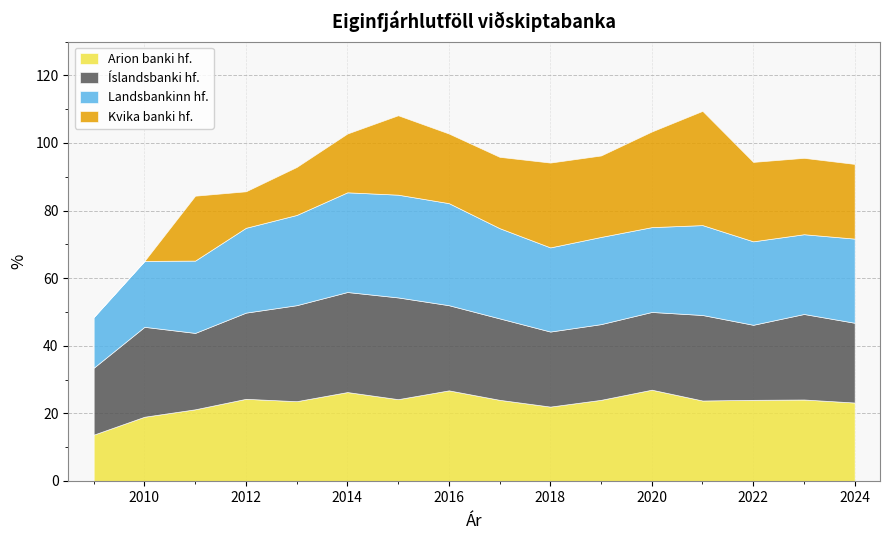

What is the total value across all series at 2015?

108.2